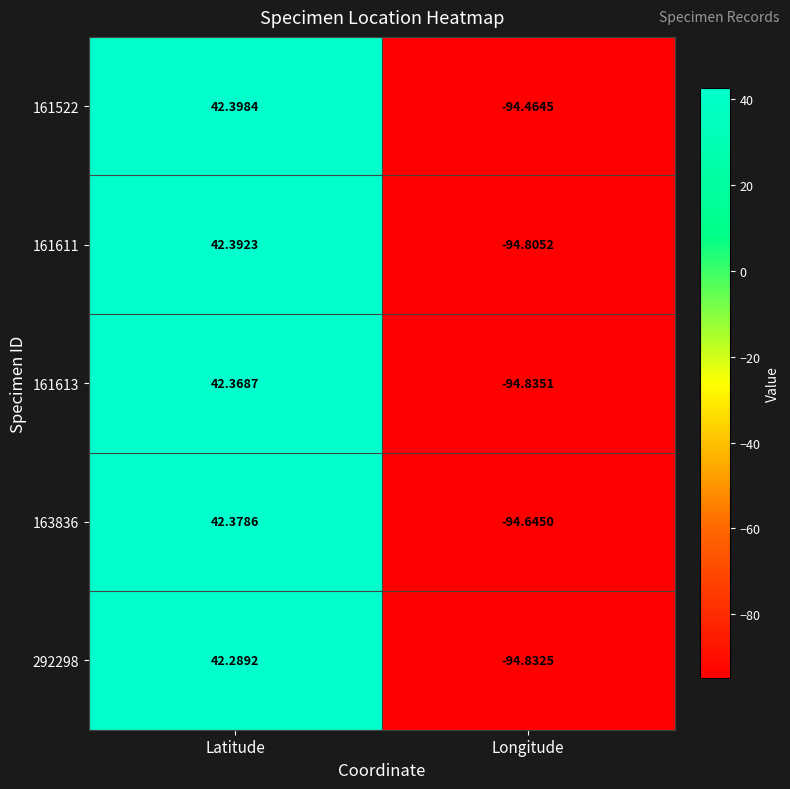

Which category has the highest value in the 163836 series?

Latitude